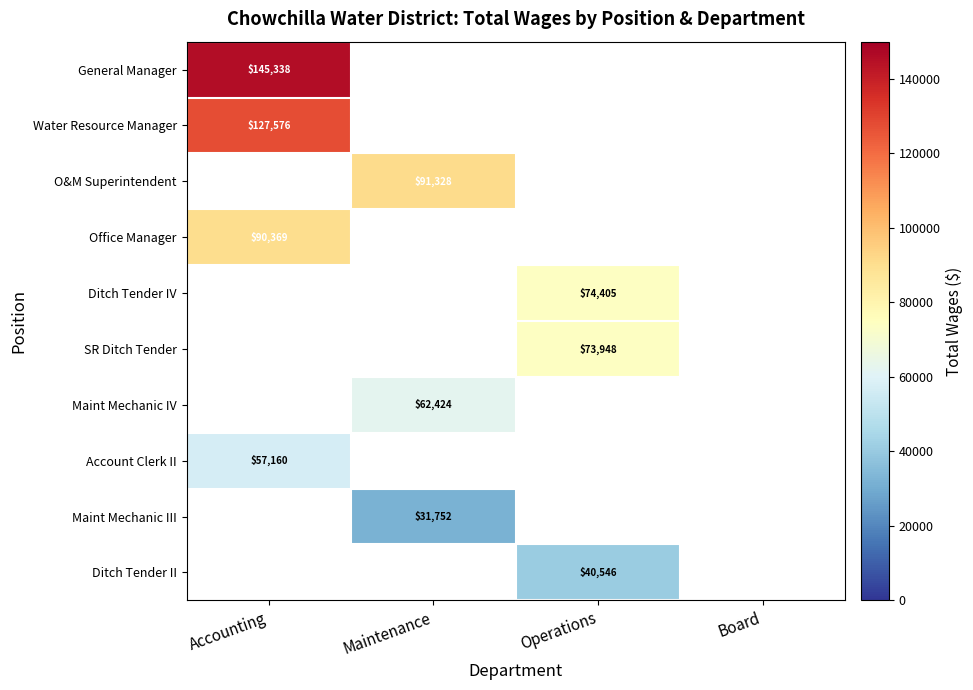

True or false: Office Manager has a value of 22364.7 at Accounting.

False